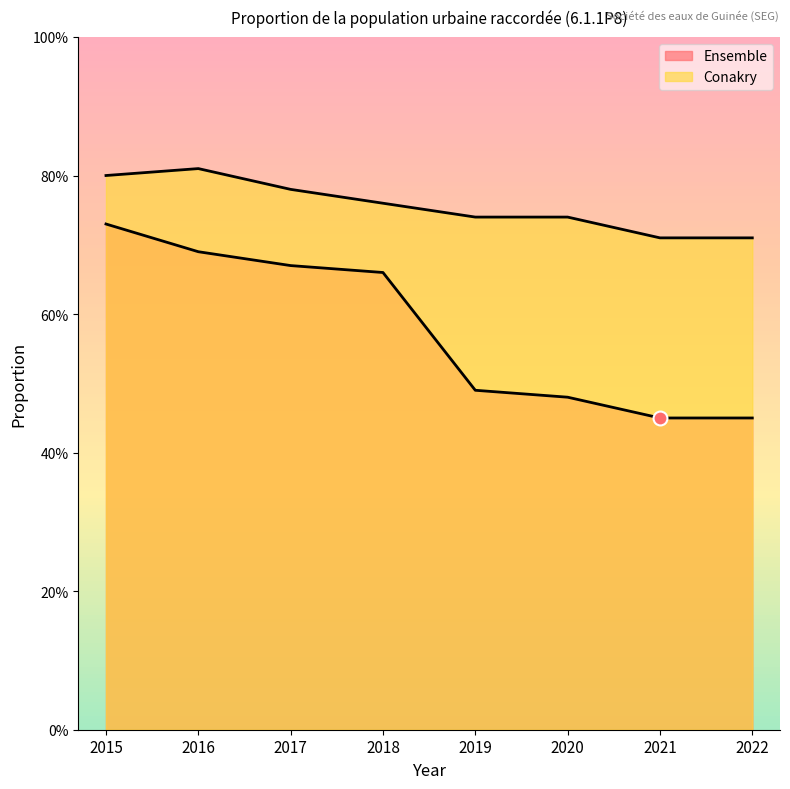

What is the approximate value of Conakry at 2016?

0.8